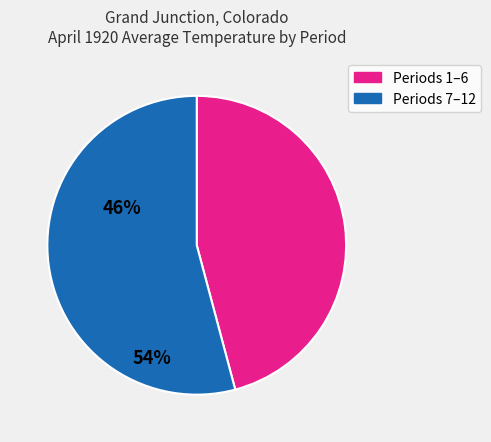

Does any single category account for the majority?

Yes